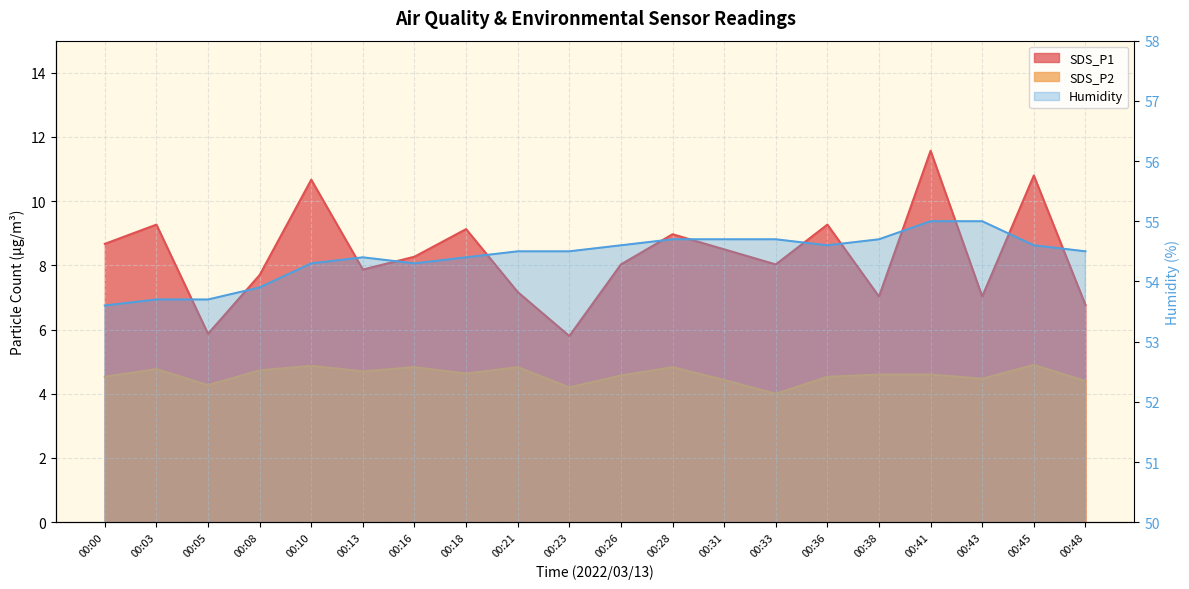

Which series has the widest spread of values?

SDS_P1